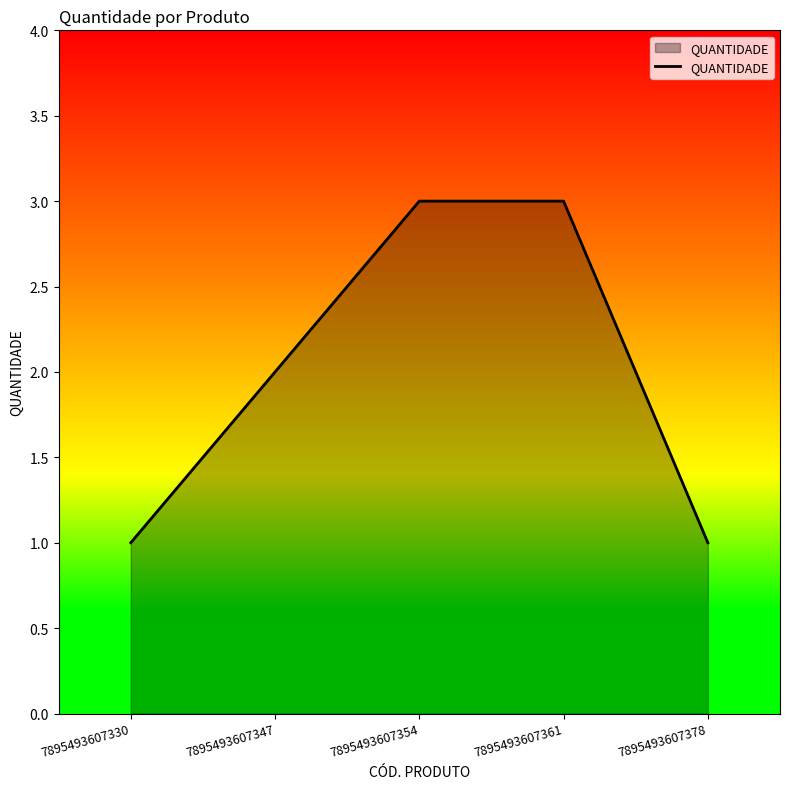

What is the approximate value at 7895493607378?

1